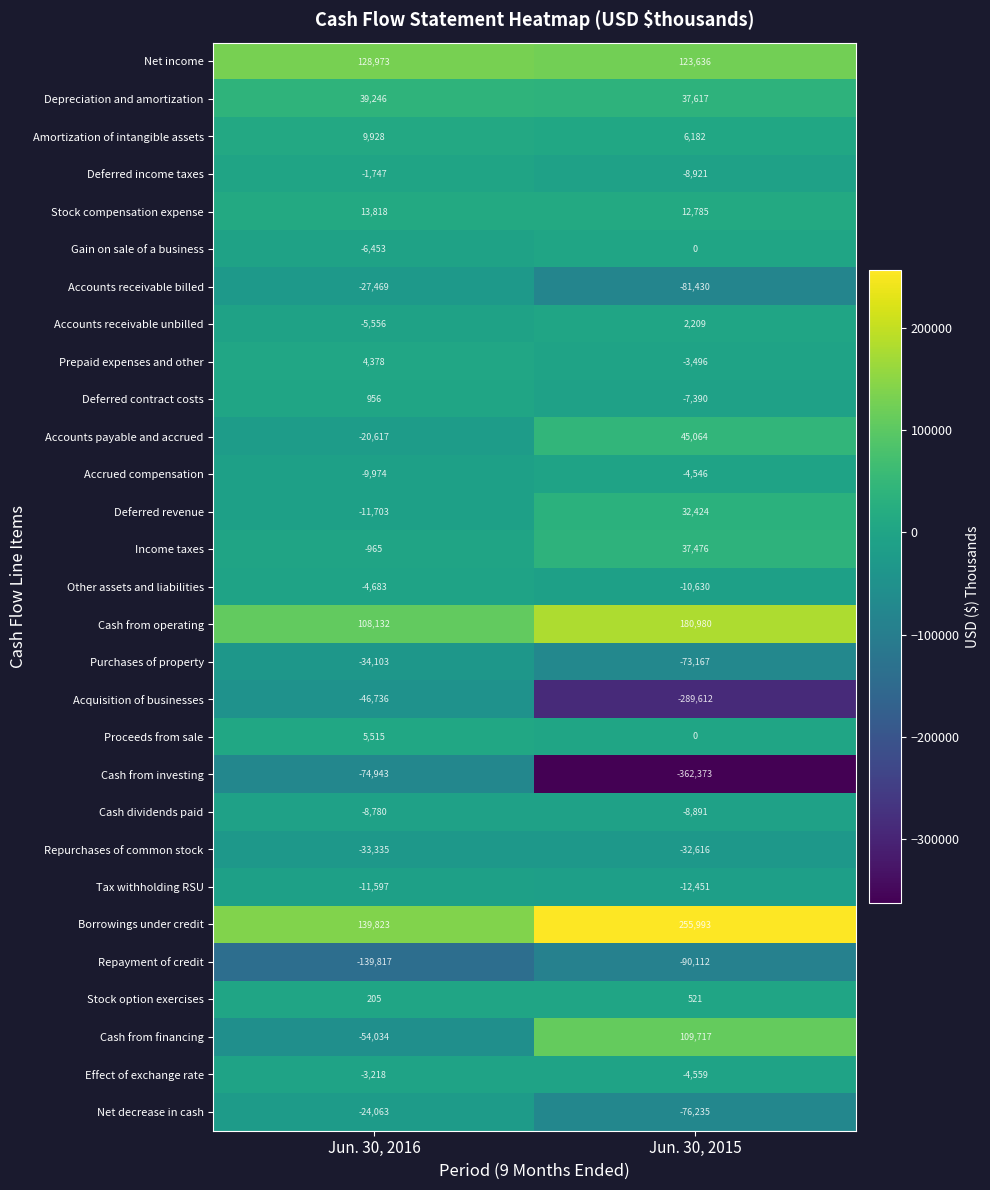

Which category has the highest value across all series?

Jun. 30, 2015